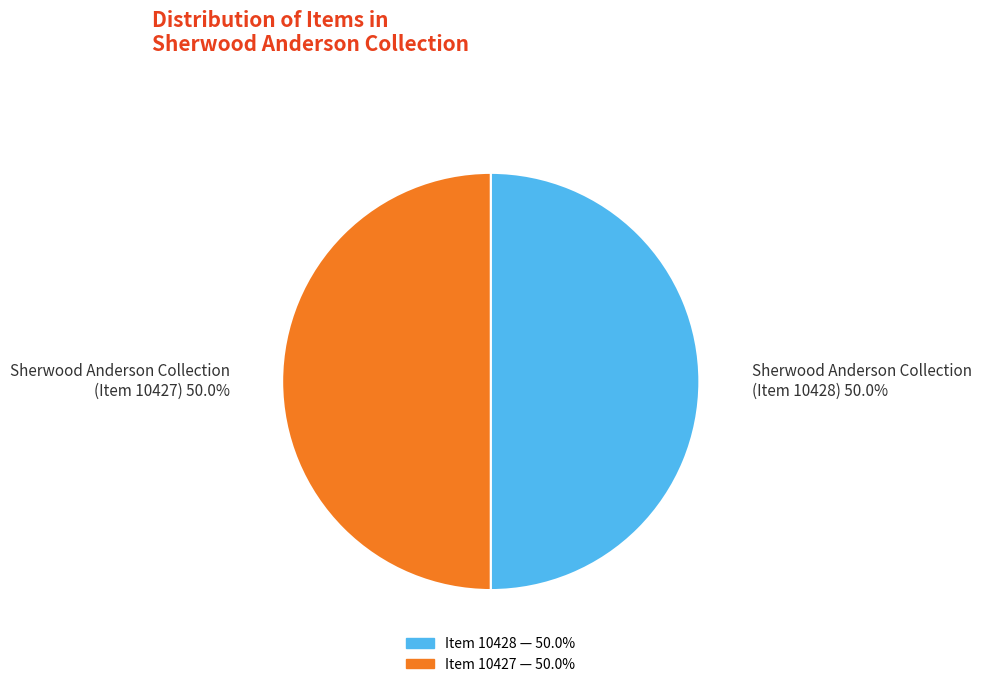

What is the ratio of the value at Sherwood Anderson Collection (Item 10428) 50.0% to the value at Sherwood Anderson Collection (Item 10427) 50.0%?

1.0